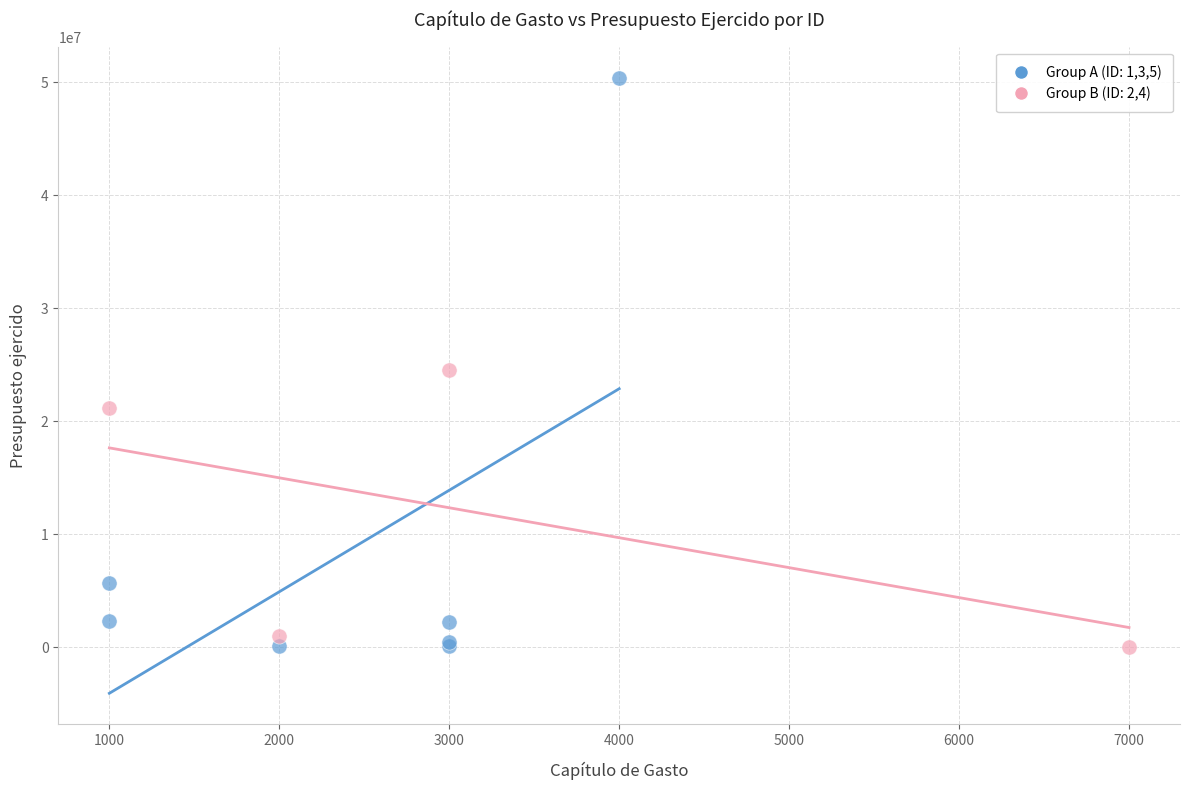

Which series has the largest Y range (max minus min)?

Group A (ID: 1,3,5)